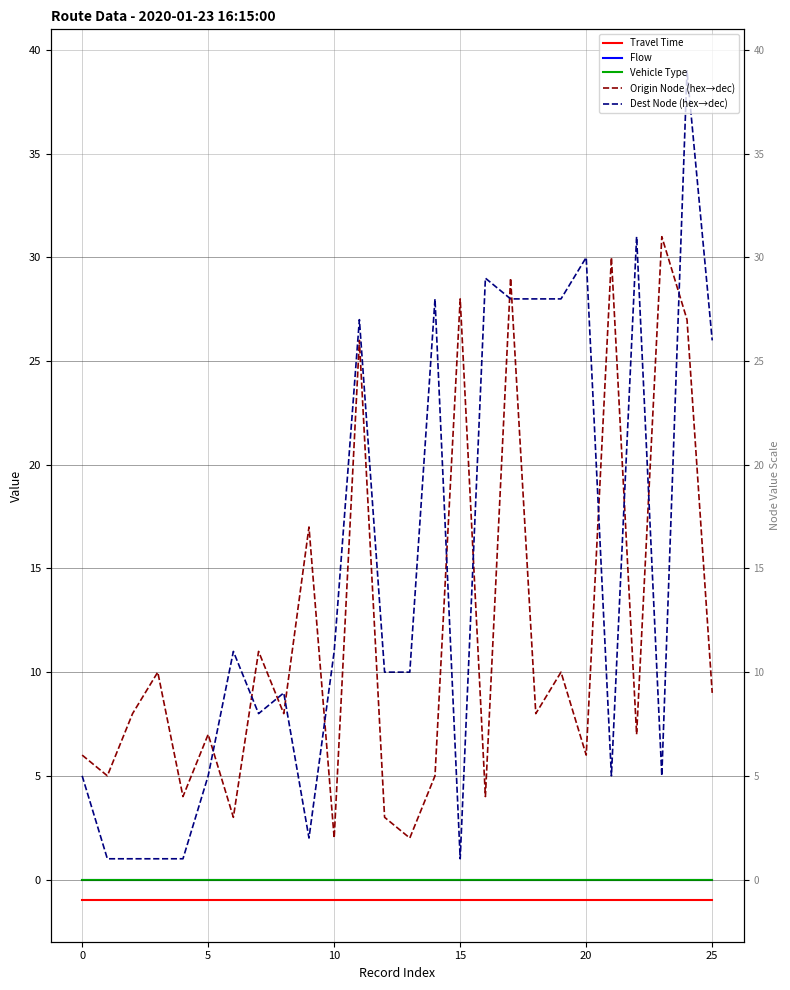

What is the minimum value shown in the chart?

-1